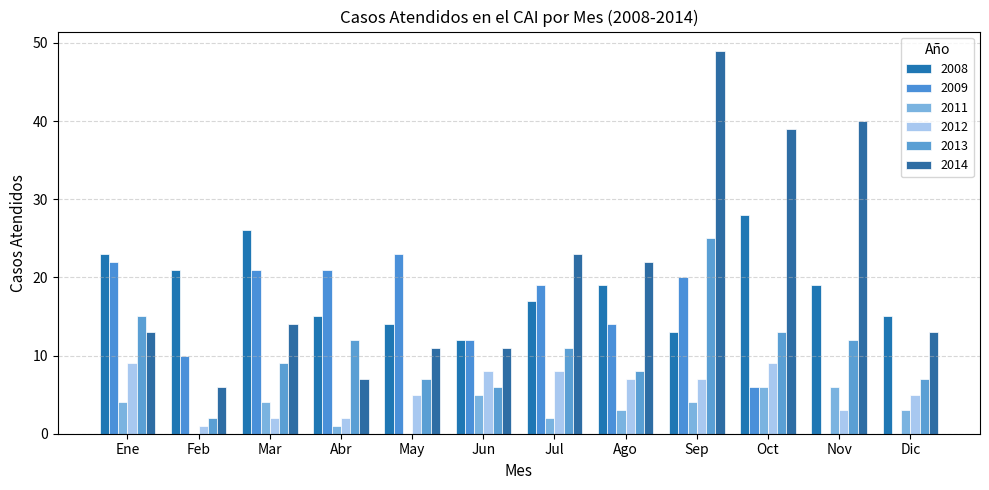

How many categories are shown in the chart?

12